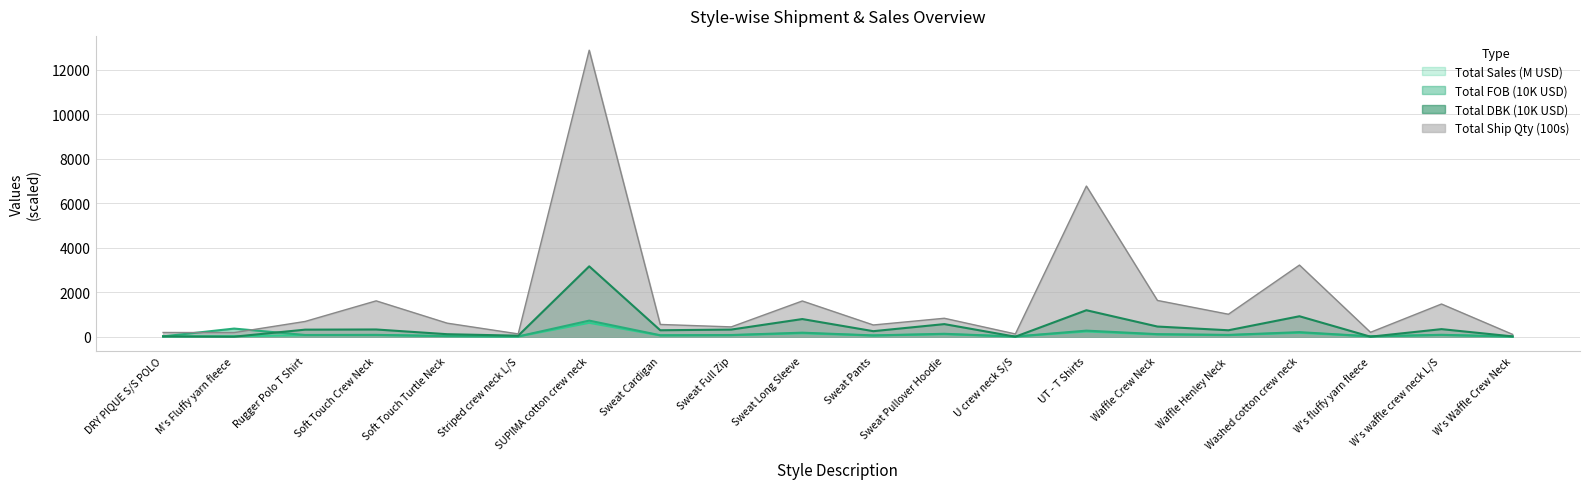

How many interior local valleys does the Total Ship Qty series have?

7